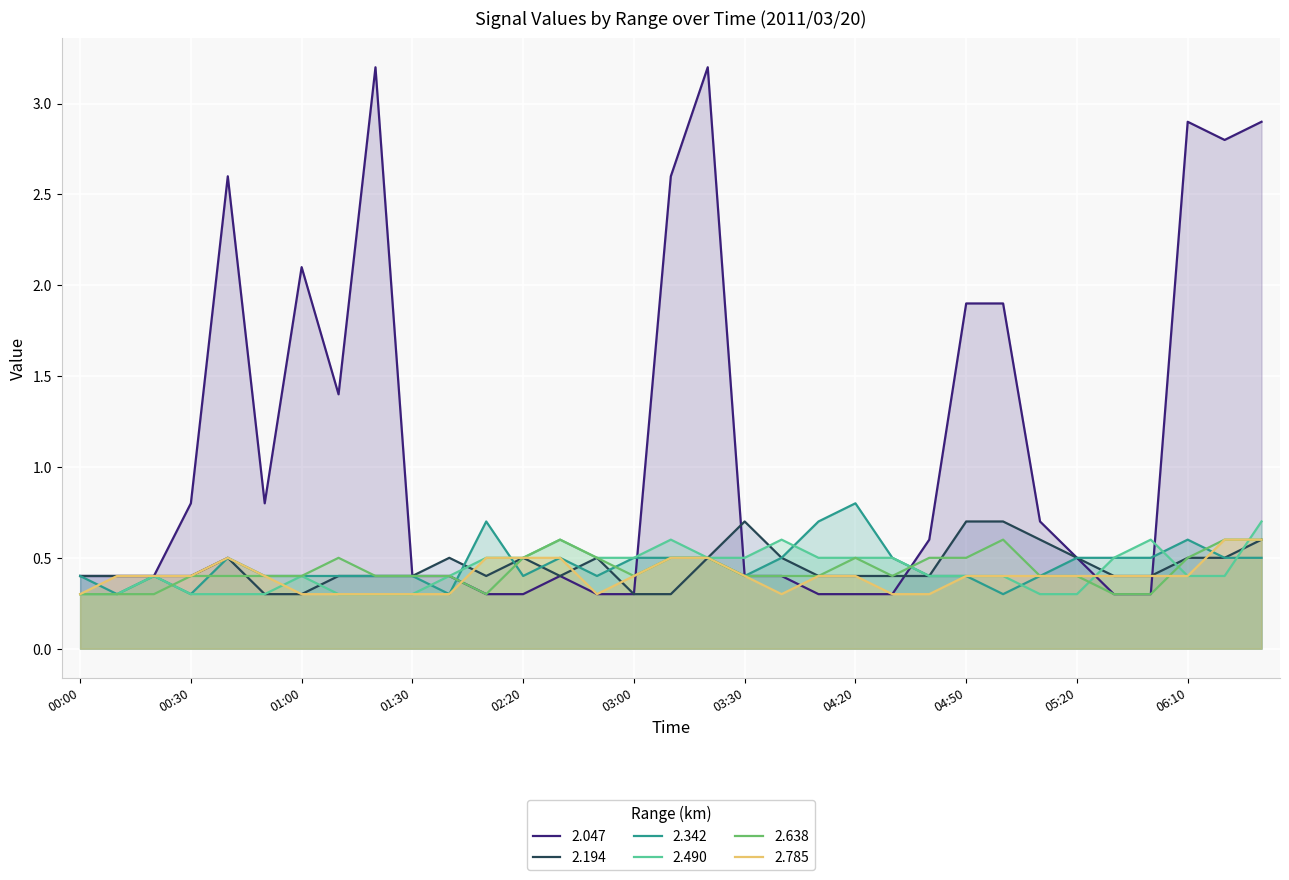

Reading right to left, what are all the values shown in this chart?

2.047: 06:30=2.9	06:20=2.8	06:10=2.9	05:40=0.3	05:30=0.3	05:20=0.5	05:10=0.7	05:00=1.9	04:50=1.9	04:40=0.6	04:30=0.3	04:20=0.3	03:50=0.3	03:40=0.4	03:30=0.4	03:20=3.2	03:10=2.6	03:00=0.3	02:50=0.3	02:30=0.4	02:20=0.3	01:50=0.3	01:40=0.4	01:30=0.4	01:20=3.2	01:10=1.4	01:00=2.1	00:50=0.8	00:40=2.6	00:30=0.8	00:20=0.4	00:10=0.4	00:00=0.4
2.194: 06:30=0.6	06:20=0.5	06:10=0.5	05:40=0.4	05:30=0.4	05:20=0.5	05:10=0.6	05:00=0.7	04:50=0.7	04:40=0.4	04:30=0.4	04:20=0.4	03:50=0.4	03:40=0.5	03:30=0.7	03:20=0.5	03:10=0.3	03:00=0.3	02:50=0.5	02:30=0.4	02:20=0.5	01:50=0.4	01:40=0.5	01:30=0.4	01:20=0.4	01:10=0.4	01:00=0.3	00:50=0.3	00:40=0.5	00:30=0.4	00:20=0.4	00:10=0.4	00:00=0.4
2.342: 06:30=0.5	06:20=0.5	06:10=0.6	05:40=0.5	05:30=0.5	05:20=0.5	05:10=0.4	05:00=0.3	04:50=0.4	04:40=0.4	04:30=0.5	04:20=0.8	03:50=0.7	03:40=0.5	03:30=0.4	03:20=0.5	03:10=0.5	03:00=0.5	02:50=0.4	02:30=0.5	02:20=0.4	01:50=0.7	01:40=0.3	01:30=0.4	01:20=0.4	01:10=0.4	01:00=0.4	00:50=0.4	00:40=0.5	00:30=0.3	00:20=0.4	00:10=0.3	00:00=0.4
2.490: 06:30=0.7	06:20=0.4	06:10=0.4	05:40=0.6	05:30=0.5	05:20=0.3	05:10=0.3	05:00=0.4	04:50=0.4	04:40=0.4	04:30=0.5	04:20=0.5	03:50=0.5	03:40=0.6	03:30=0.5	03:20=0.5	03:10=0.6	03:00=0.5	02:50=0.5	02:30=0.6	02:20=0.5	01:50=0.5	01:40=0.4	01:30=0.3	01:20=0.3	01:10=0.3	01:00=0.4	00:50=0.3	00:40=0.3	00:30=0.3	00:20=0.4	00:10=0.3	00:00=0.3
2.638: 06:30=0.6	06:20=0.6	06:10=0.5	05:40=0.3	05:30=0.3	05:20=0.4	05:10=0.4	05:00=0.6	04:50=0.5	04:40=0.5	04:30=0.4	04:20=0.5	03:50=0.4	03:40=0.4	03:30=0.4	03:20=0.5	03:10=0.5	03:00=0.4	02:50=0.5	02:30=0.6	02:20=0.5	01:50=0.3	01:40=0.4	01:30=0.4	01:20=0.4	01:10=0.5	01:00=0.4	00:50=0.4	00:40=0.4	00:30=0.4	00:20=0.3	00:10=0.3	00:00=0.3
2.785: 06:30=0.6	06:20=0.6	06:10=0.4	05:40=0.4	05:30=0.4	05:20=0.4	05:10=0.4	05:00=0.4	04:50=0.4	04:40=0.3	04:30=0.3	04:20=0.4	03:50=0.4	03:40=0.3	03:30=0.4	03:20=0.5	03:10=0.5	03:00=0.4	02:50=0.3	02:30=0.5	02:20=0.5	01:50=0.5	01:40=0.3	01:30=0.3	01:20=0.3	01:10=0.3	01:00=0.3	00:50=0.4	00:40=0.5	00:30=0.4	00:20=0.4	00:10=0.4	00:00=0.3